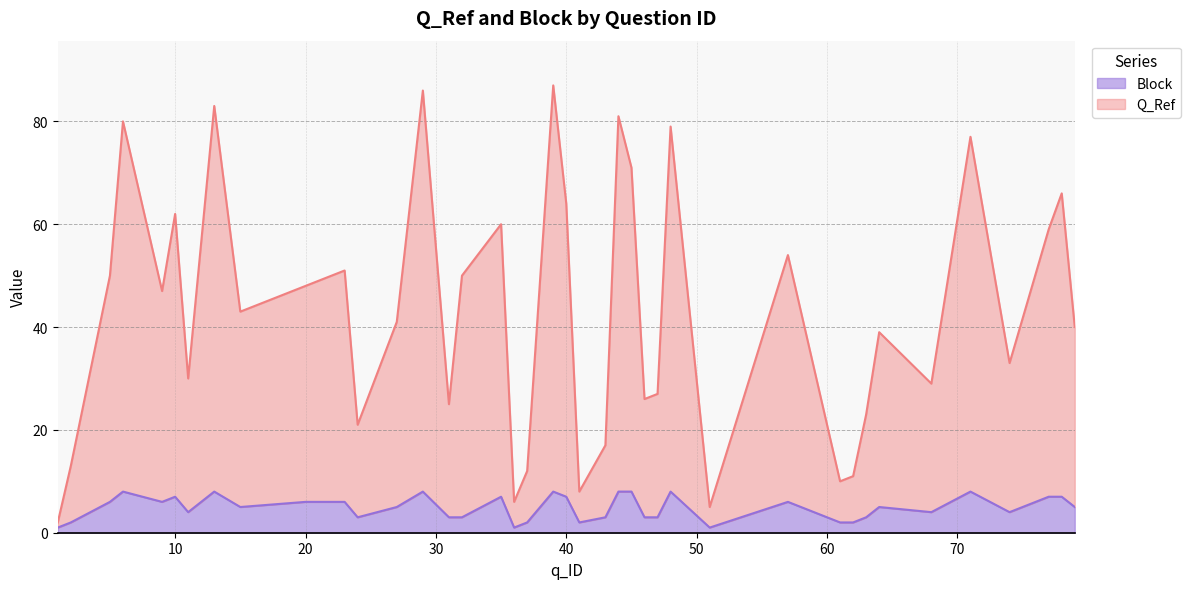

What is the difference between the highest and lowest values at 78?

59